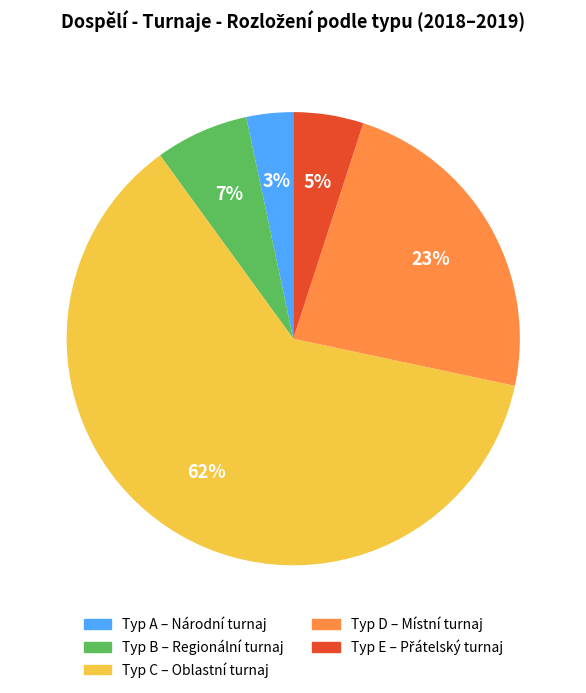

Is there a majority slice in this chart?

Yes